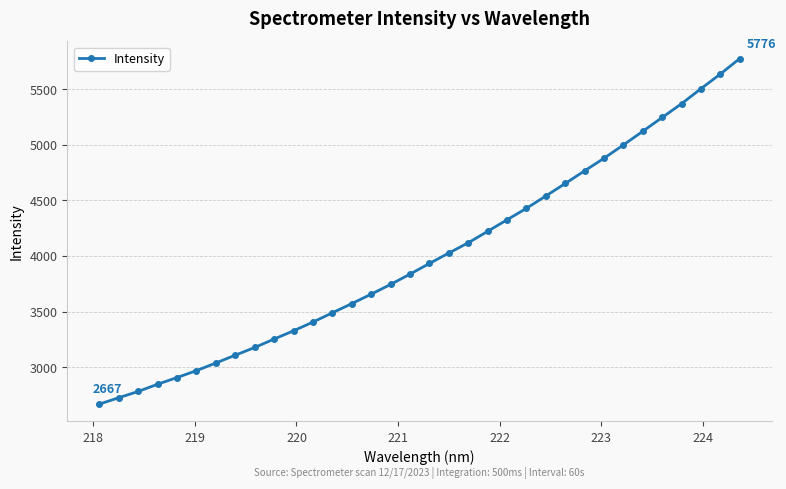

What is the value of the 8th point from the left?

3107.2